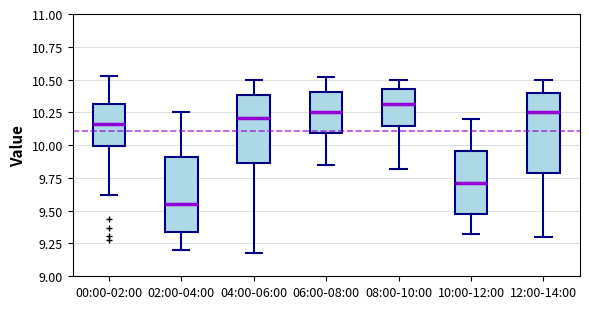

Which box has the highest median line?

08:00-10:00